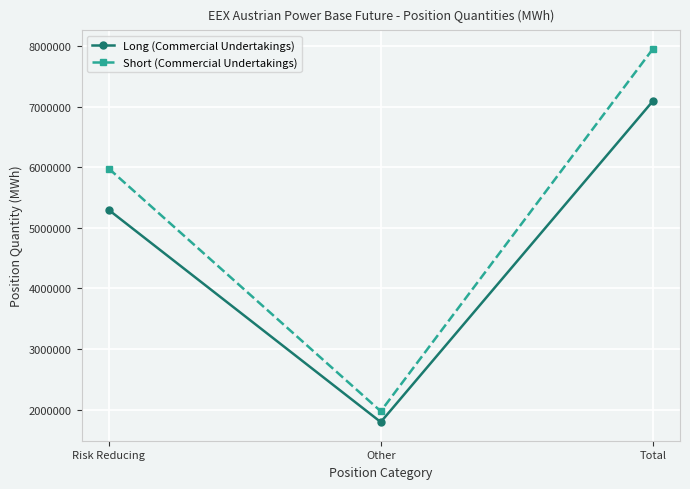

What are all the series names shown in the legend?

Long (Commercial Undertakings), Short (Commercial Undertakings)